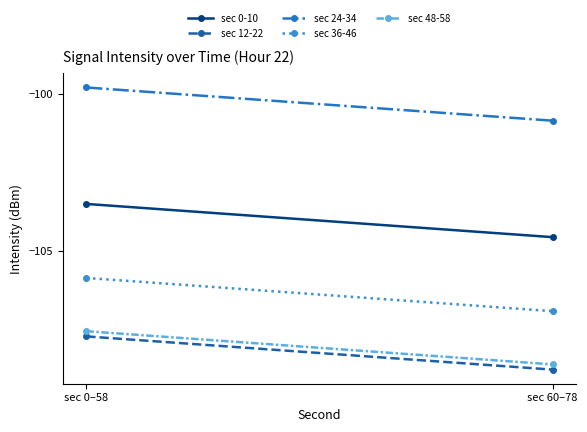

Which series has the largest total across all categories?

sec 24-34